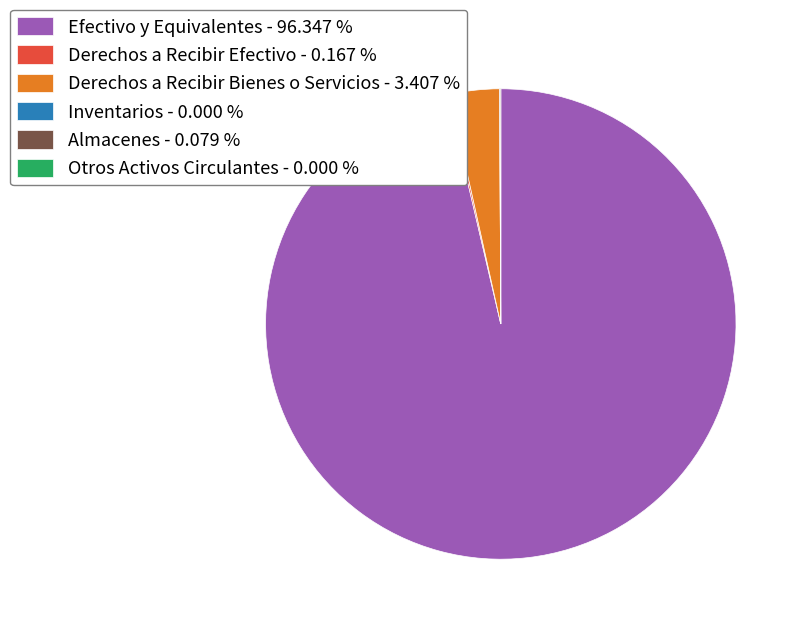

Is Efectivo y Equivalentes - 96.347 % the majority of the pie?

Yes